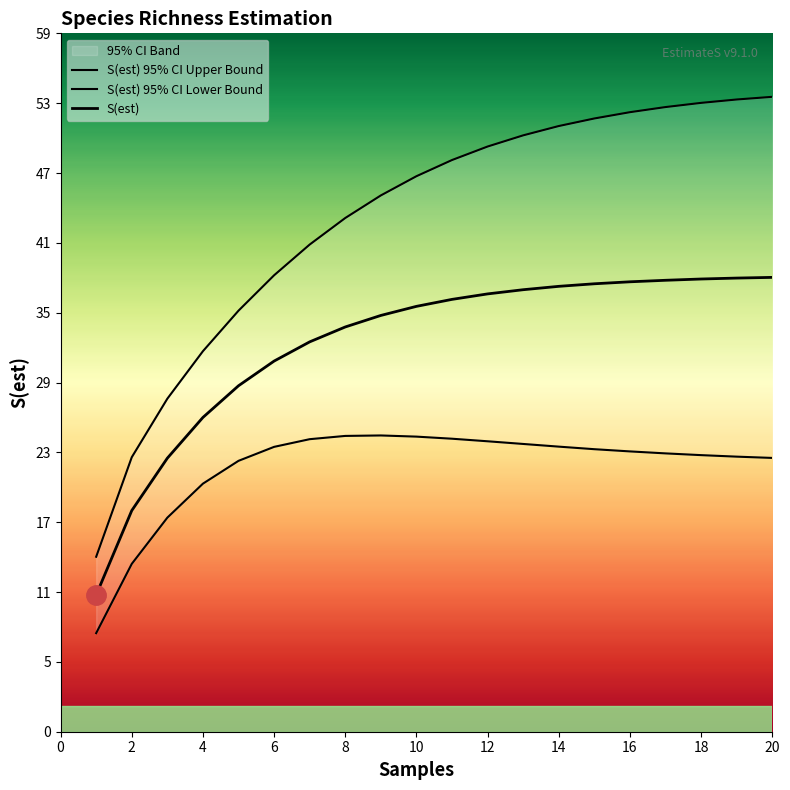

True or false: S(est) has more than 1 points higher than both neighbors.

False